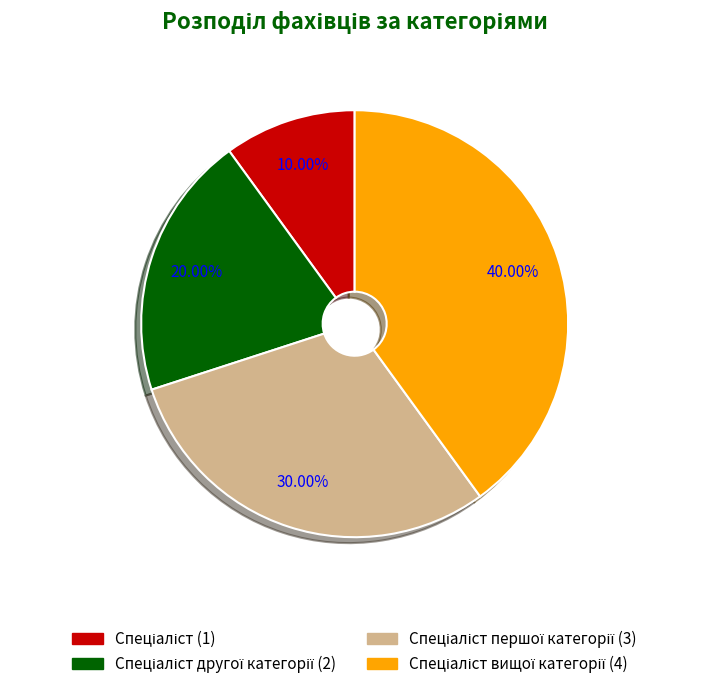

Is there a majority slice in this chart?

No